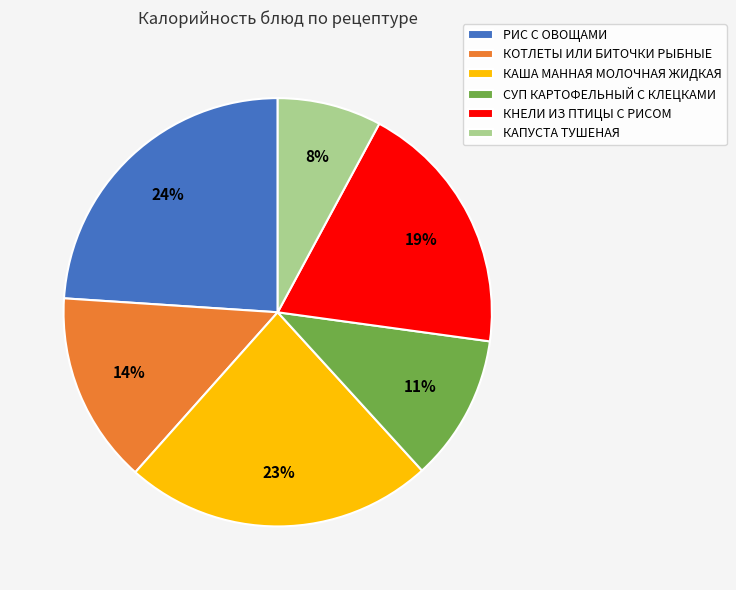

How many slices are in this pie chart?

6